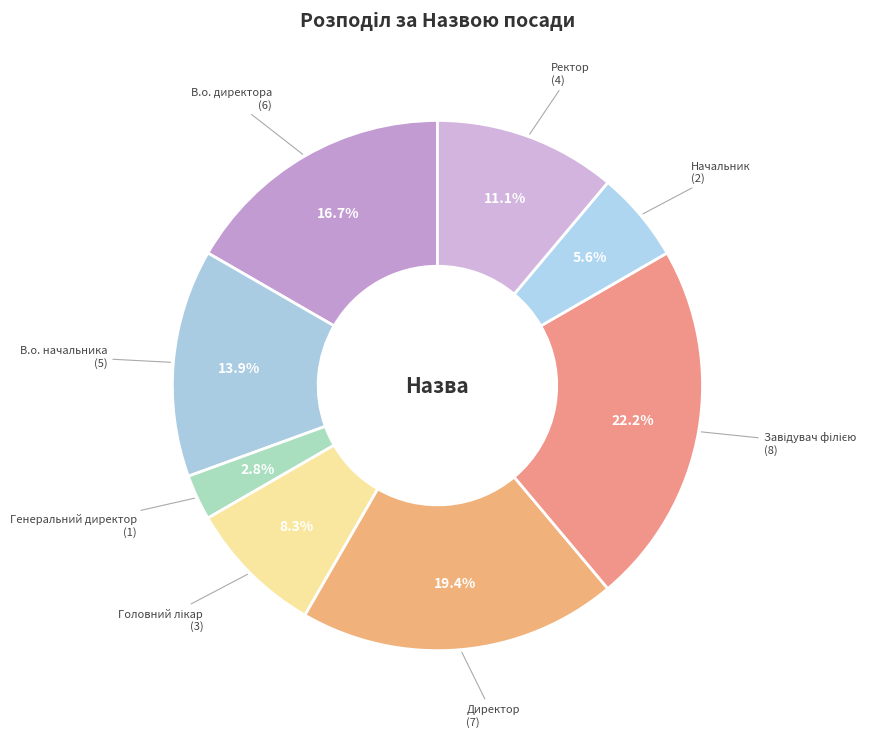

What is the smallest slice in the pie chart?

Генеральний директор